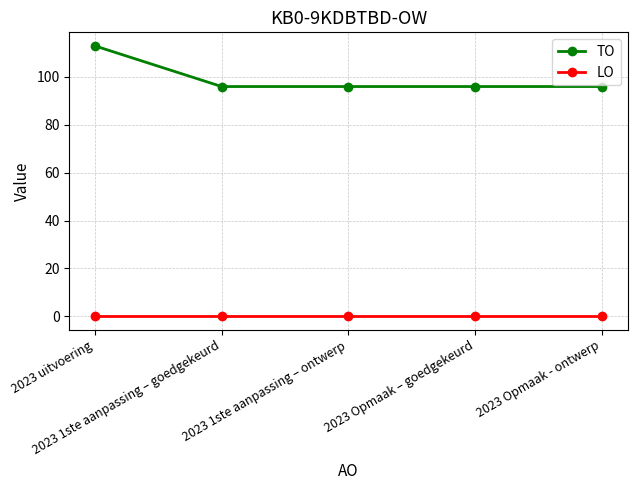

What is the label of the 2nd point from the left?

2023 1ste aanpassing – goedgekeurd